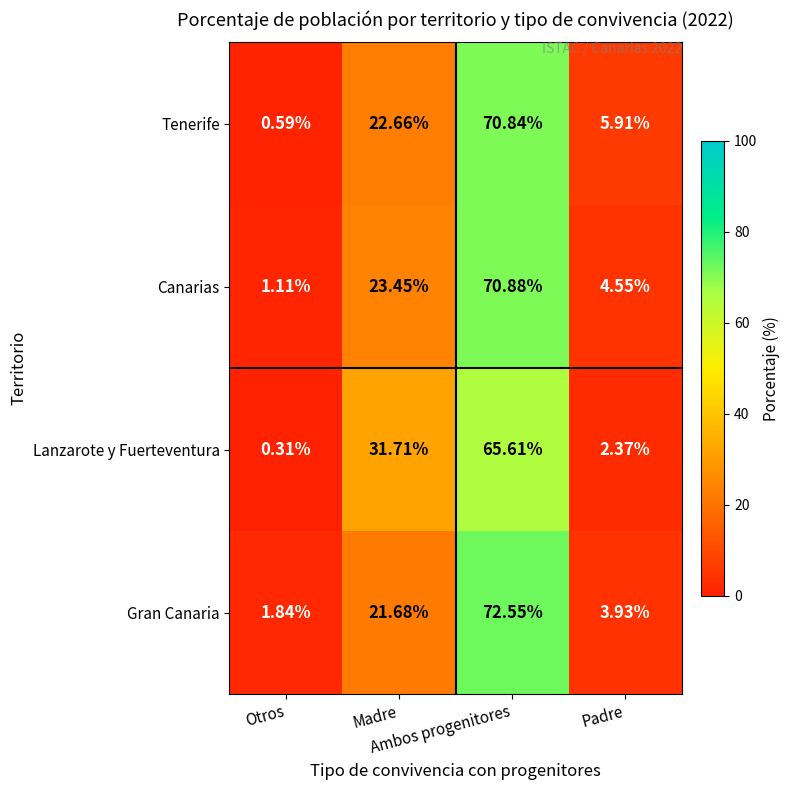

List the series in order of their peak value, highest first.

Gran Canaria, Canarias, Tenerife, Lanzarote y Fuerteventura